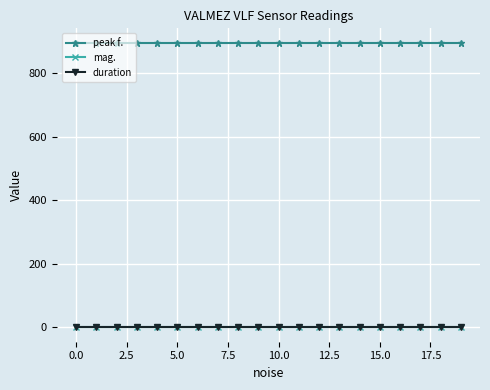

Reading left to right, transcribe all the data shown in this chart.

peak f.: 896.8	896.8	896.8	896.8	896.8	896.8	896.8	896.8	896.8	896.8	896.8	896.8	896.8	896.8	896.8	896.8	896.8	896.8	896.8	896.8
mag.: 0.0	0.0	0.0	0.0	0.0	0.0	0.0	0.0	0.0	0.0	0.0	0.0	0.0	0.0	0.0	0.0	0.0	0.0	0.0	0.0
duration: 0.0	0.0	0.0	0.0	0.0	0.0	0.0	0.0	0.0	0.0	0.0	0.0	0.0	0.0	0.0	0.0	0.0	0.0	0.0	0.0